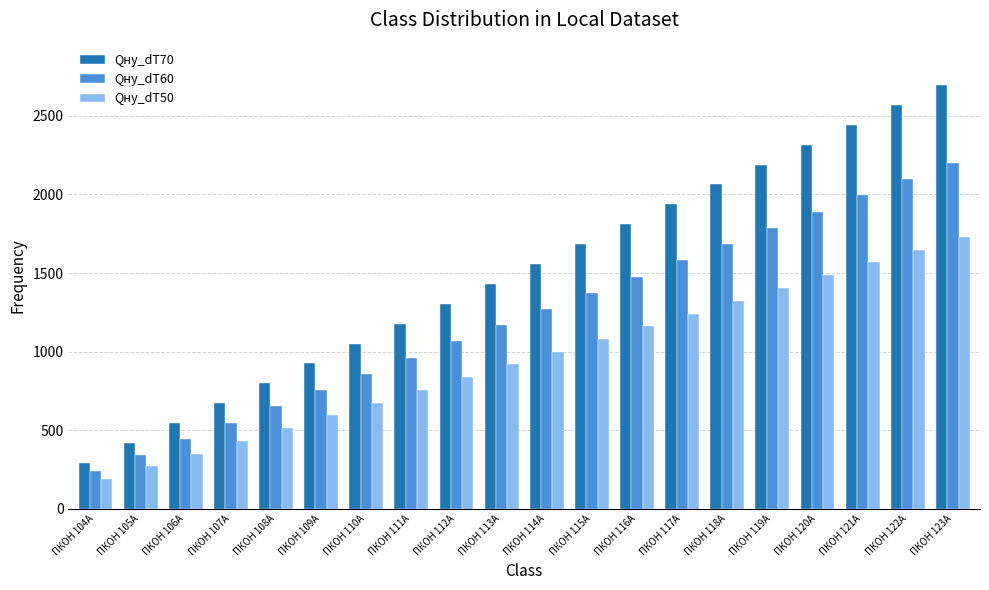

What value does the Qну_dT70 series have at ПКОН 108А?

798